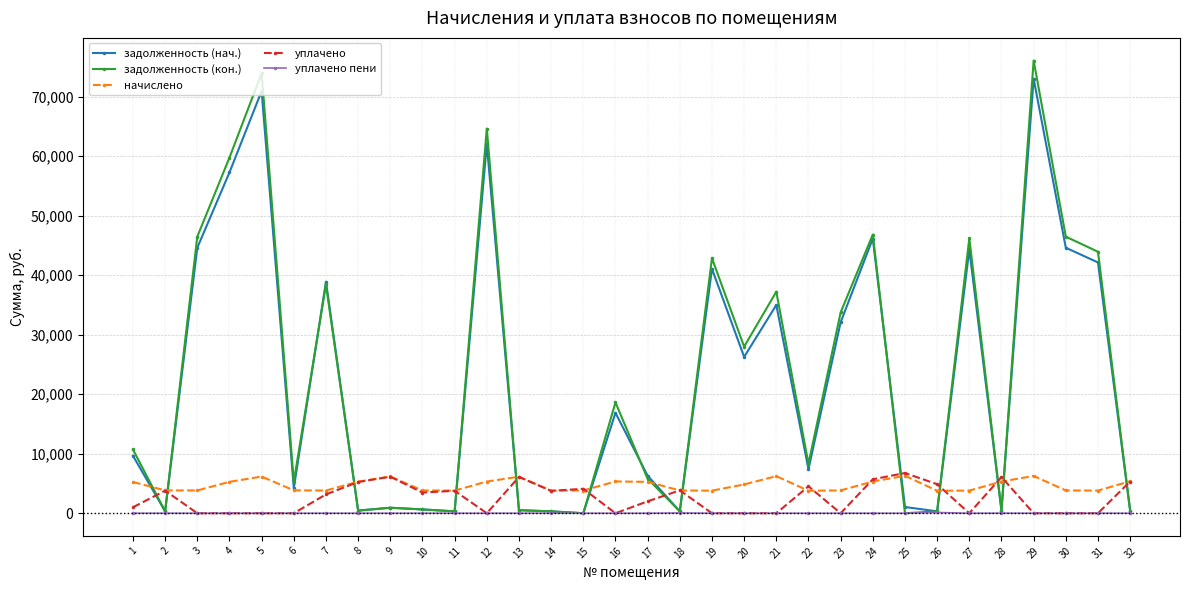

Which series has the largest range (max minus min)?

задолженность (кон.)